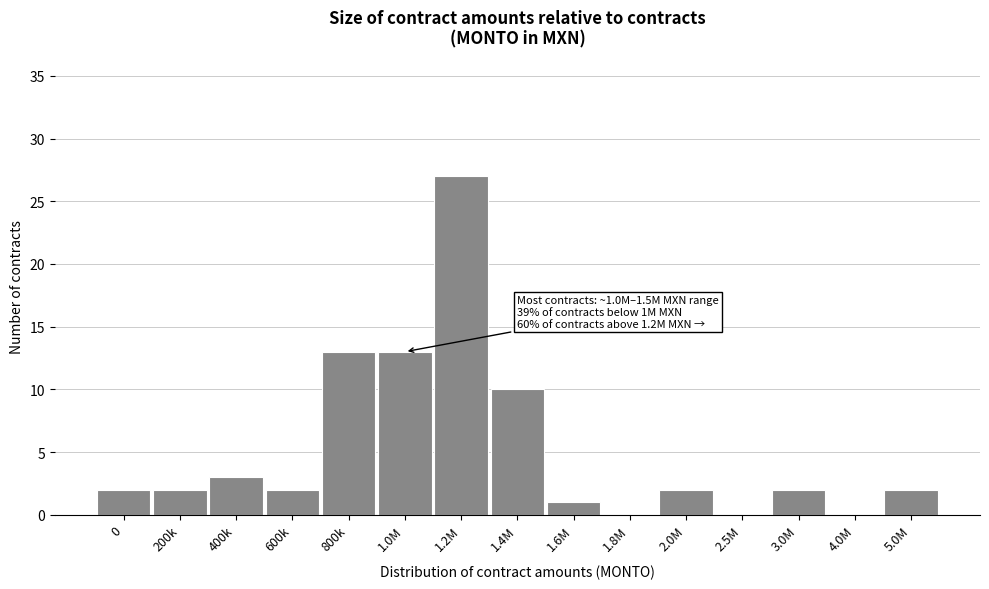

Reading right to left, list all the values displayed in this chart.

5.0M=2	4.0M=0	3.0M=2	2.5M=0	2.0M=2	1.8M=0	1.6M=1	1.4M=10	1.2M=27	1.0M=13	800k=13	600k=2	400k=3	200k=2	0=2